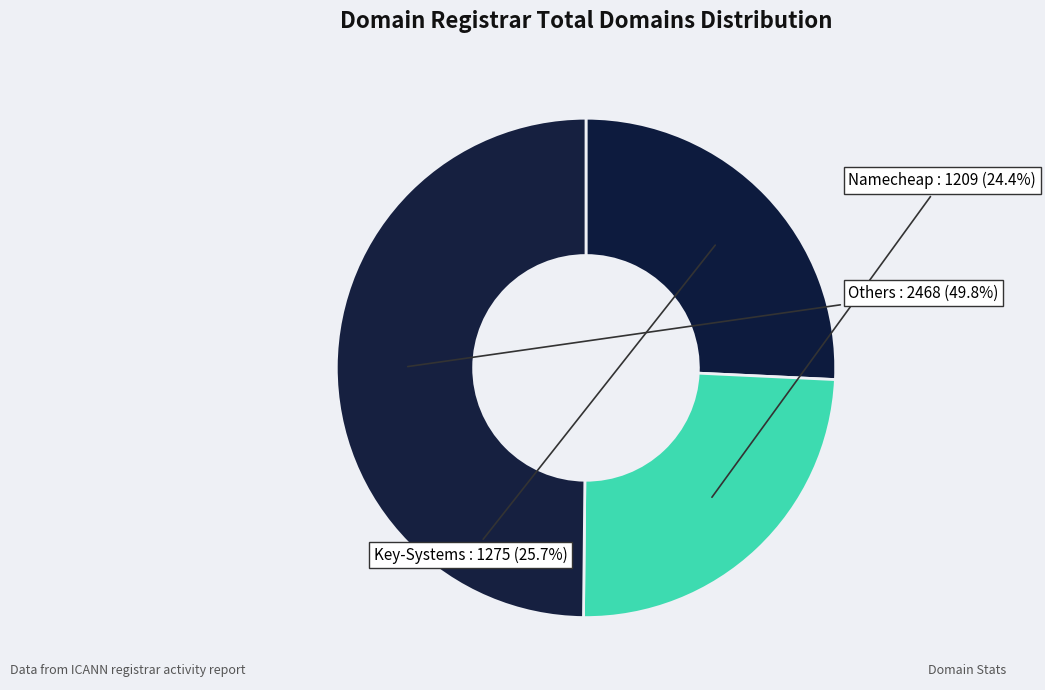

Count the number of slices in the pie.

3